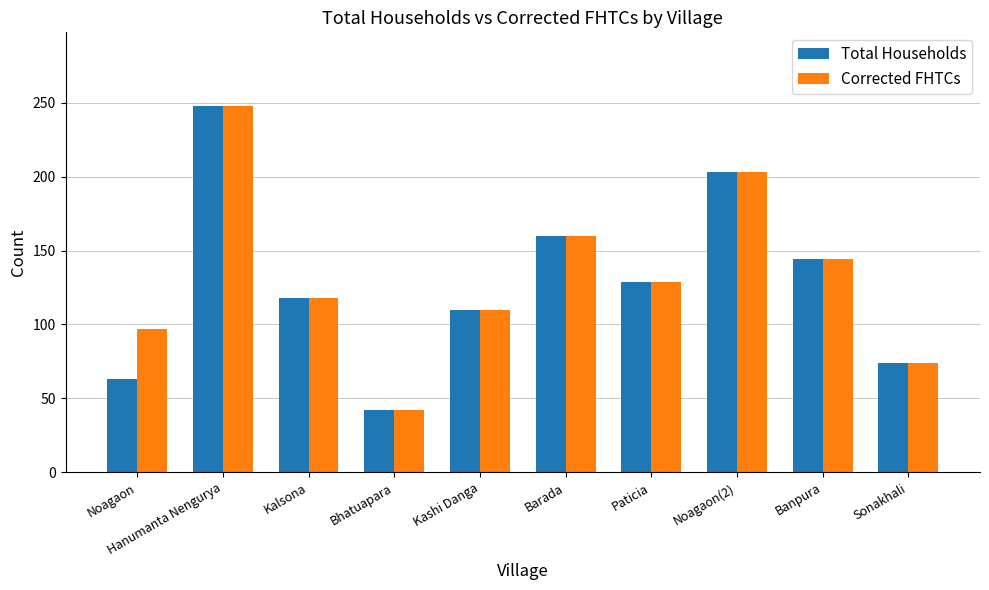

Which category has the highest value across all series?

Hanumanta Nengurya